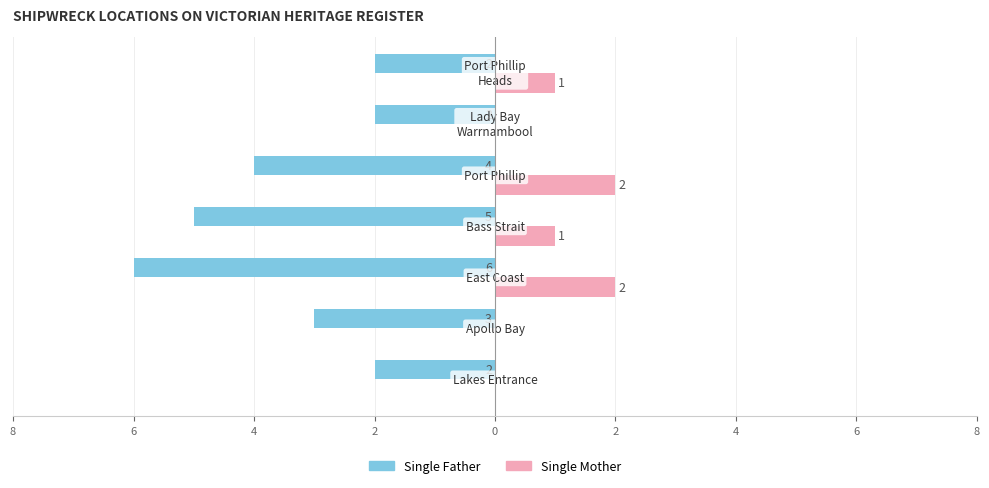

At how many categories does at least one series exceed 0?

4